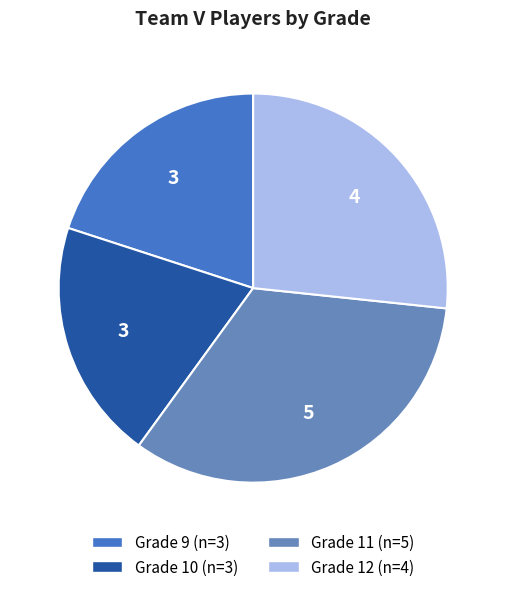

Is there any slice that represents more than half of the pie?

No